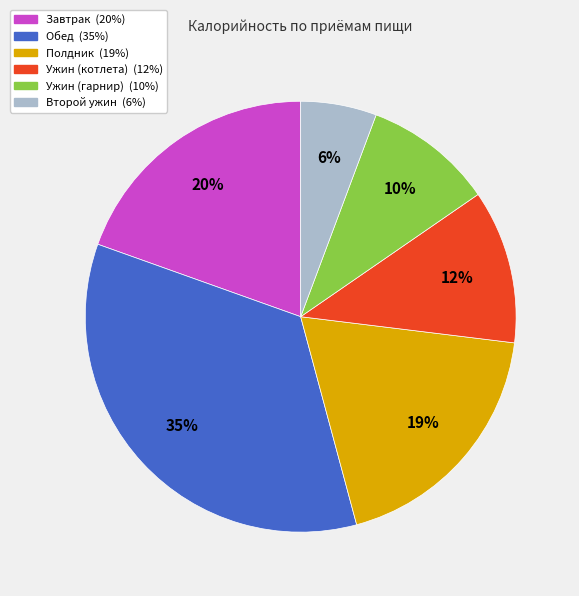

To the nearest percent, what is the combined percentage of Второй ужин and Обед?

40%